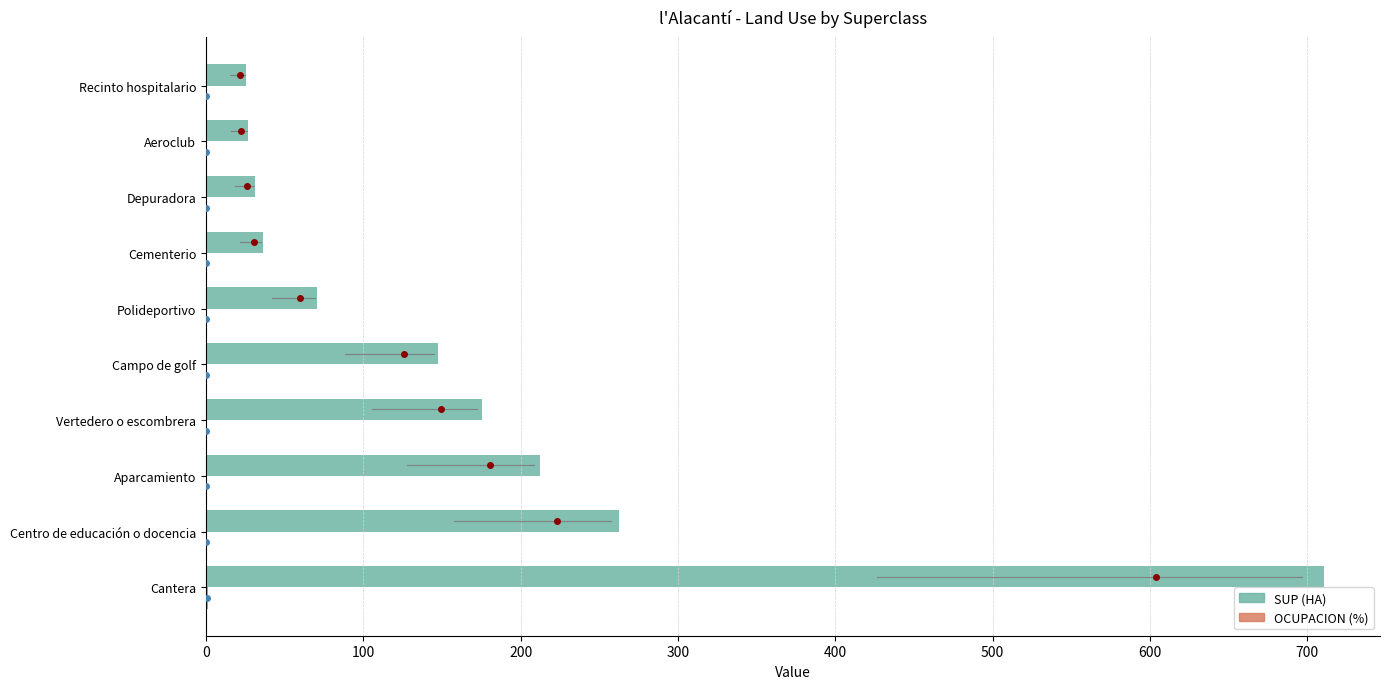

The SUP (HA) series shows 928.1 at Cantera. True or false?

False